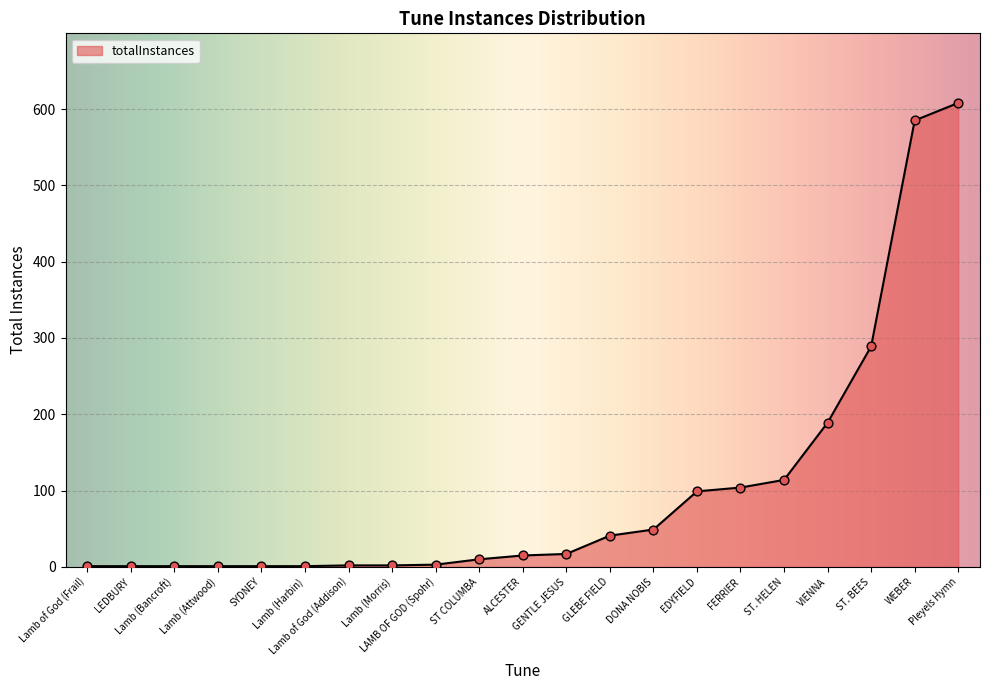

Between FERRIER and Lamb (Morris), which is larger?

FERRIER